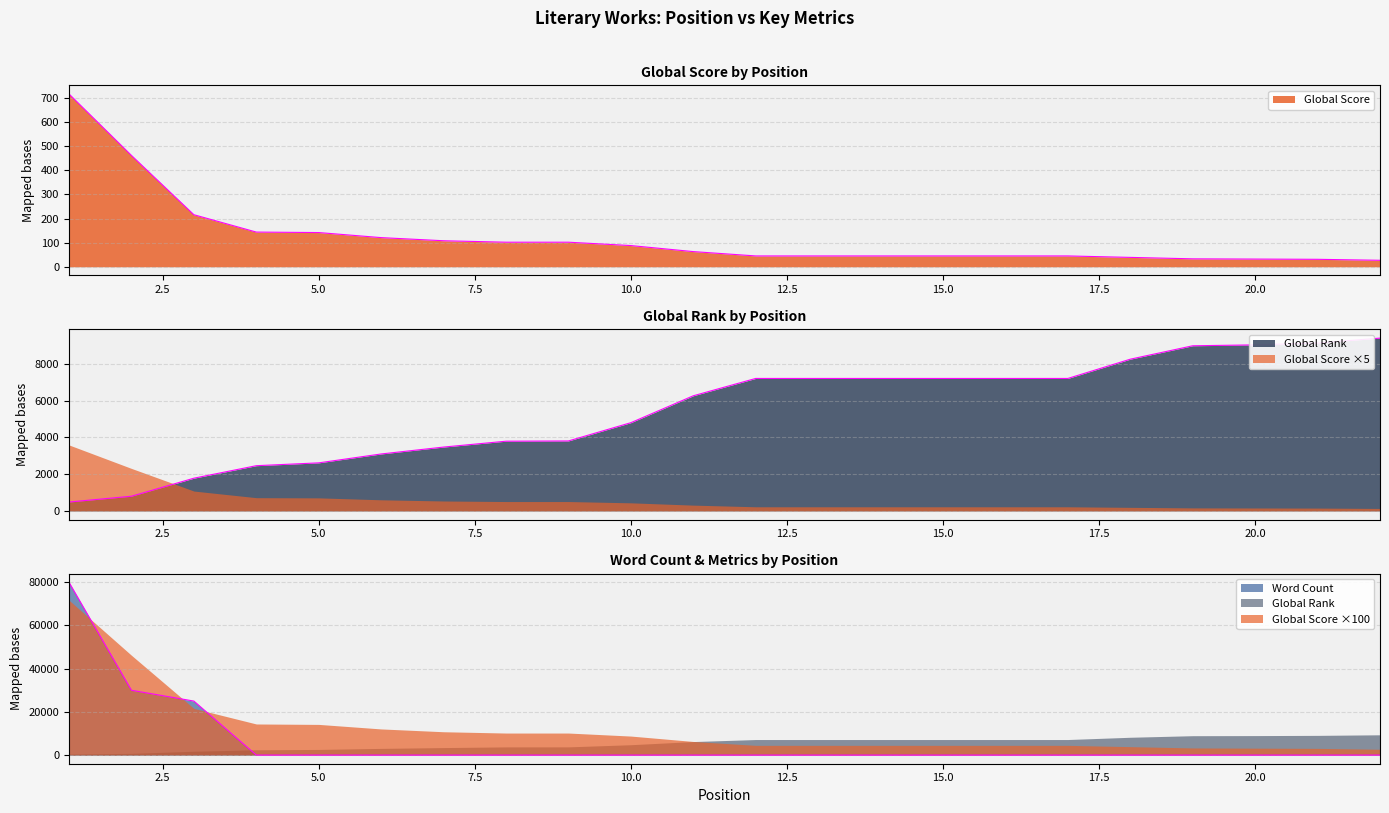

What is the difference between the highest and lowest values at 16?

7199